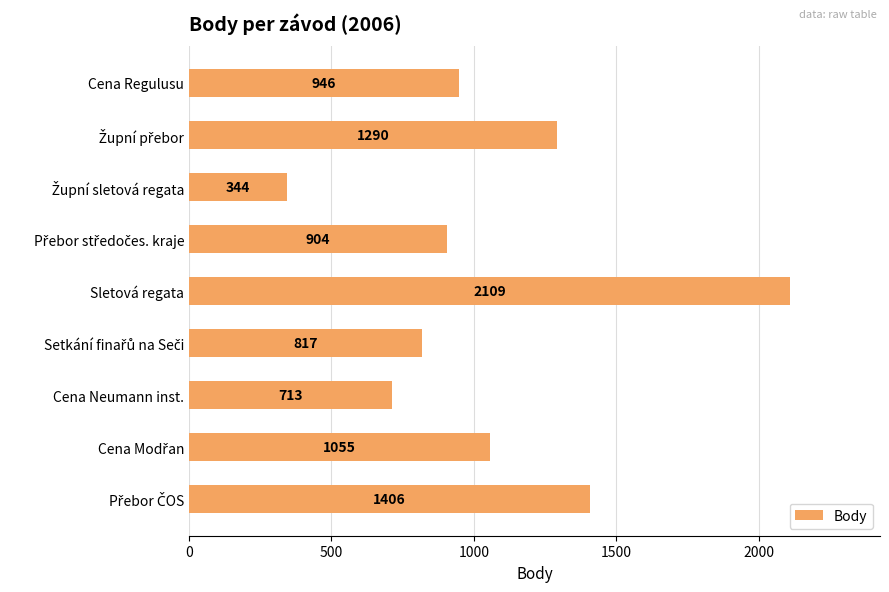

The chart shows a value of 2109 at Sletová regata. True or false?

True